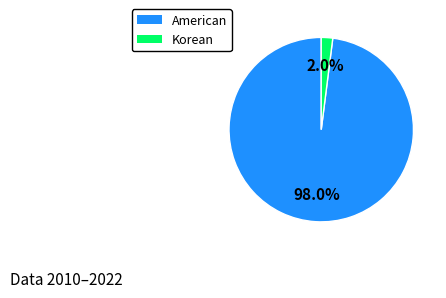

To the nearest percent, what is the average slice percentage?

50%